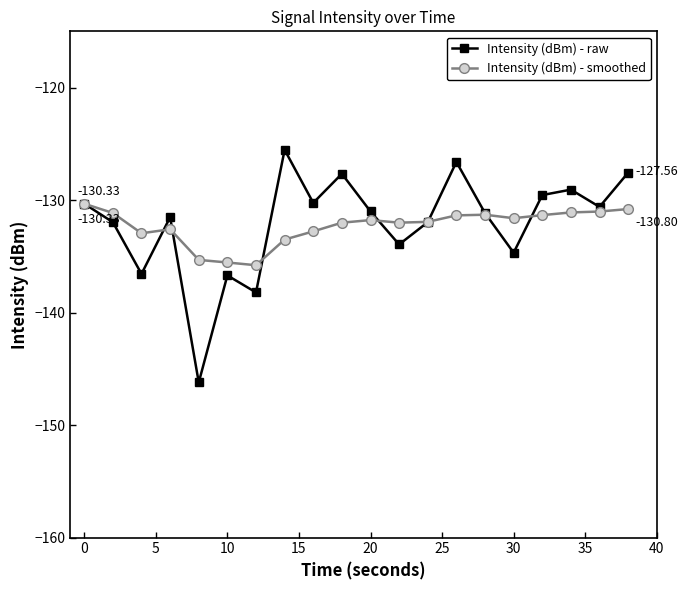

List the series in order of their peak value, lowest first.

Intensity (dBm) - smoothed, Intensity (dBm) - raw